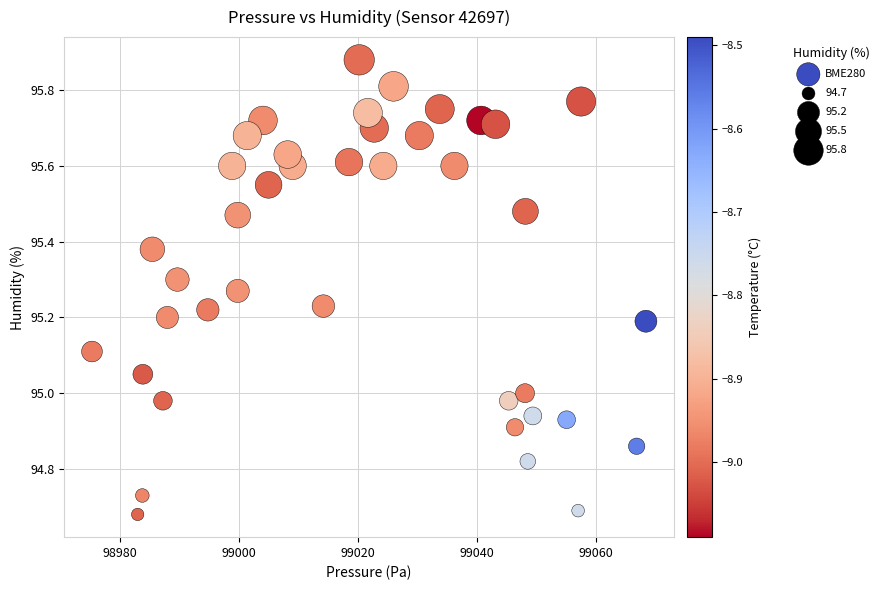

What is the range of X values (max minus min)?

93.2